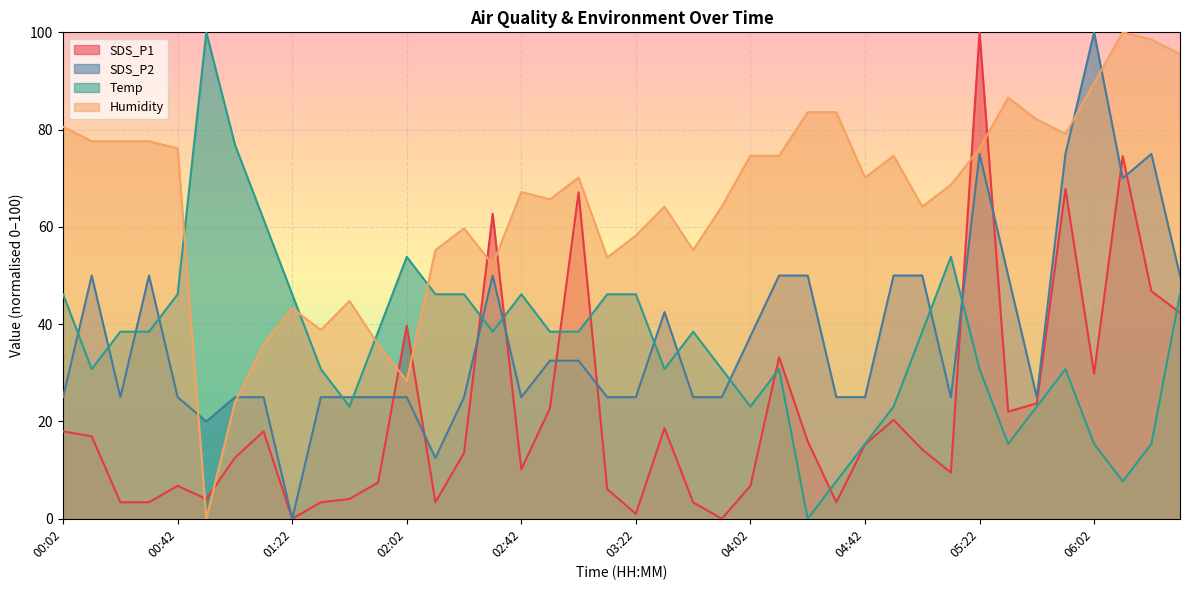

What is the total value across all series at 02:52?

159.3